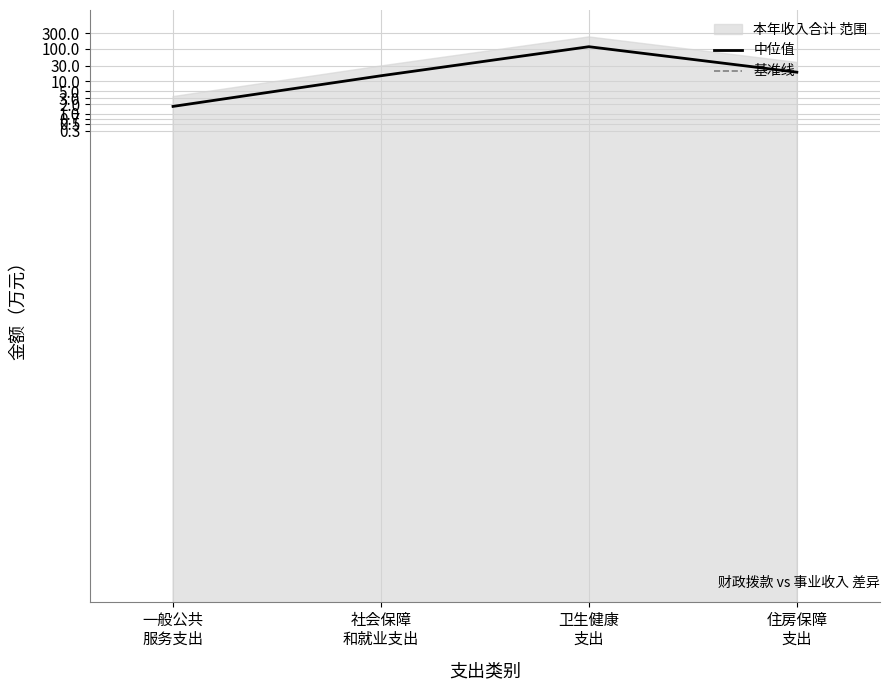

How many categories are shown in the chart?

4